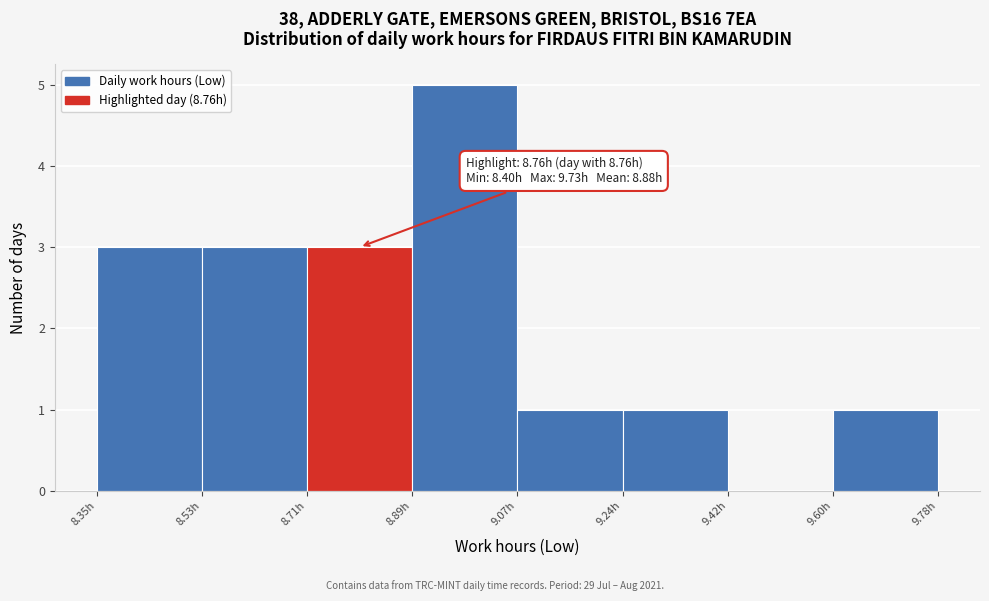

Which range on the x-axis has the tallest bar?

8.88 to 9.06